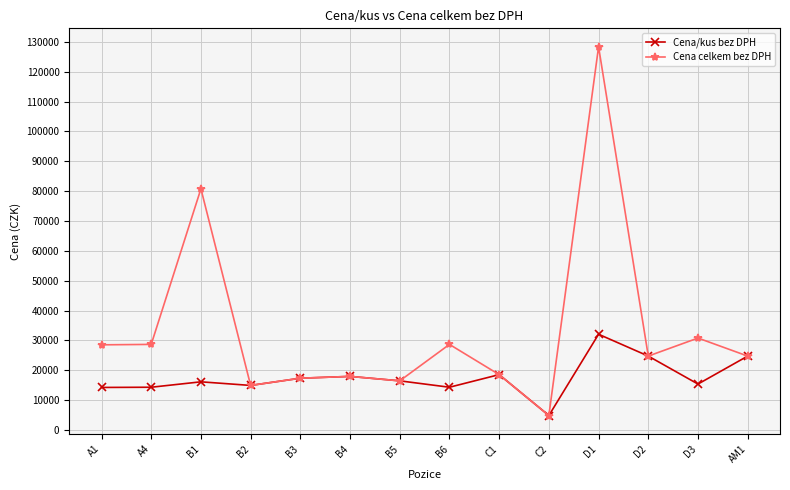

Rank the series by their average value, from lowest to highest.

Cena/kus bez DPH, Cena celkem bez DPH